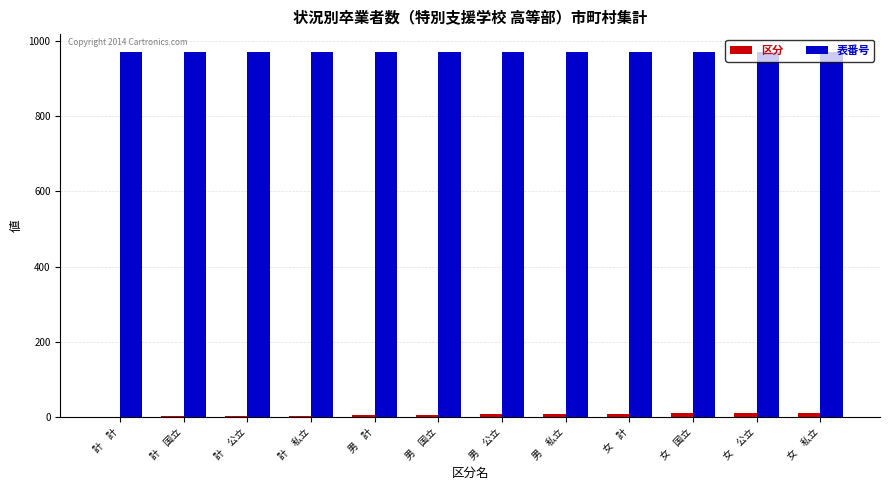

True or false: 表番号 has a value of 673 at 男　公立.

False